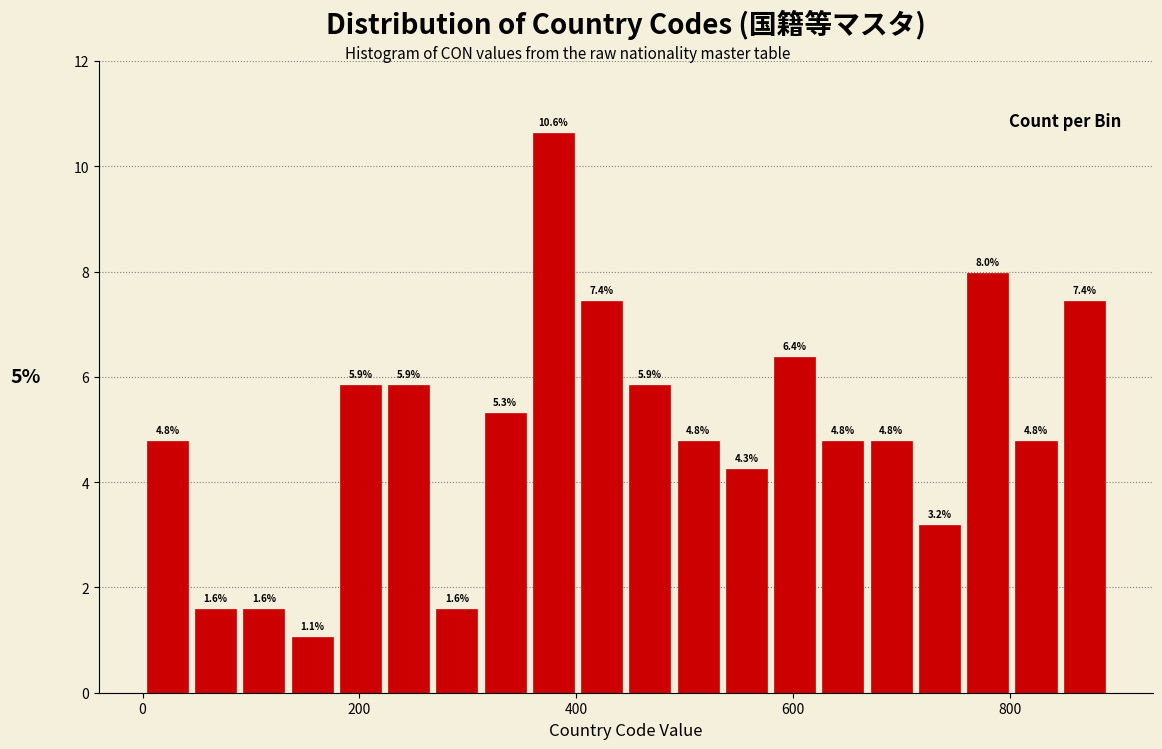

Read against the x-axis, roughly where is the centre of the tallest bar?

380